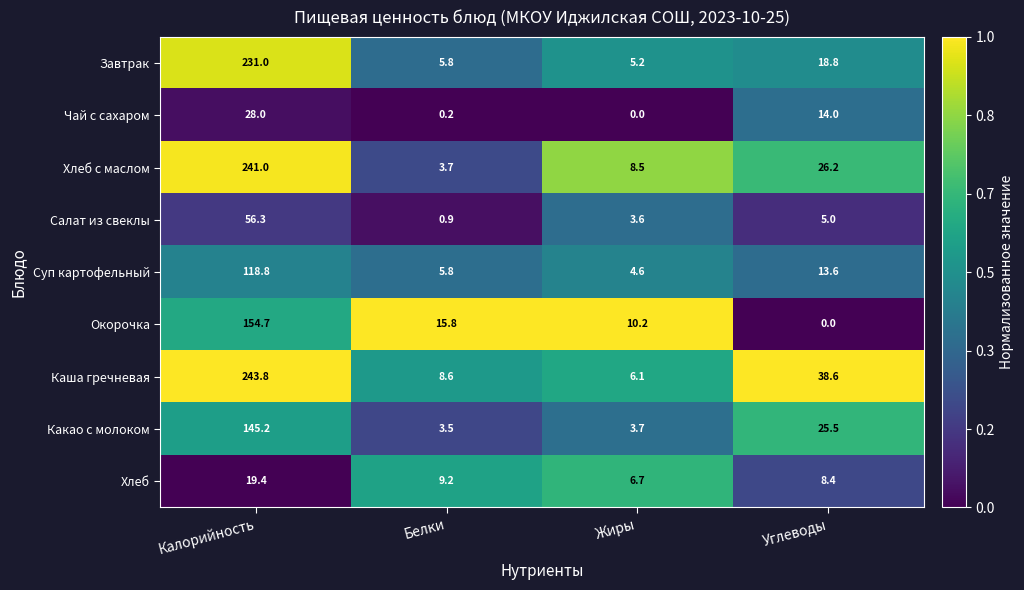

Which series changed the most between Калорийность and Белки?

Хлеб с маслом